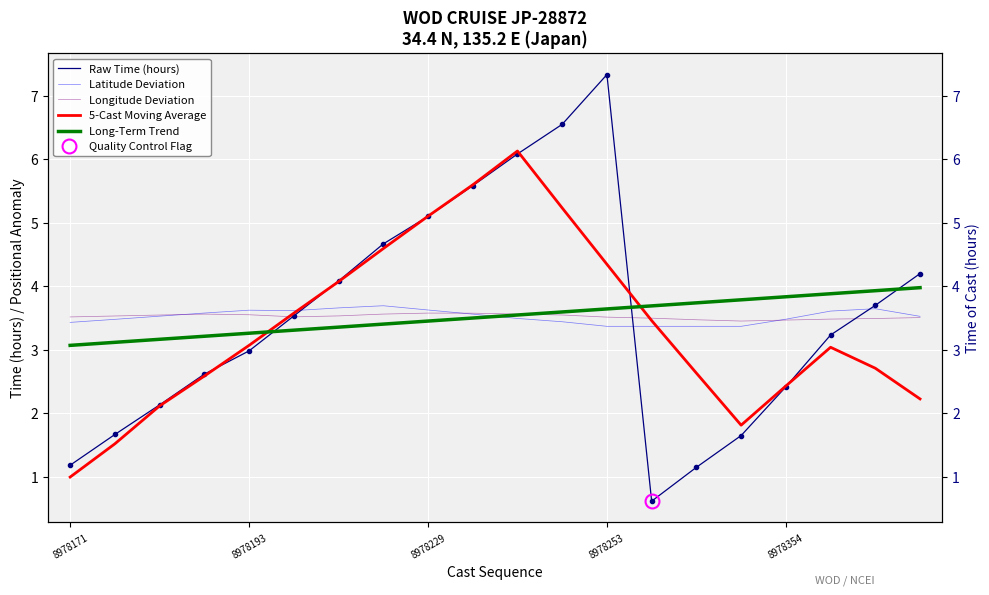

What is the sum of all Long-Term Trend values?

70.5